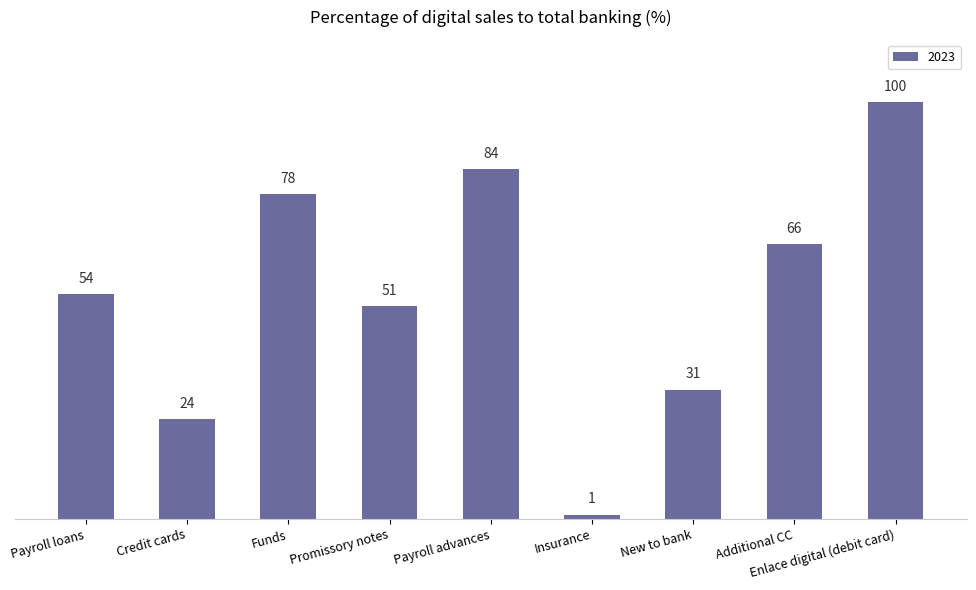

Which label corresponds to the largest value in the chart?

Enlace digital (debit card)